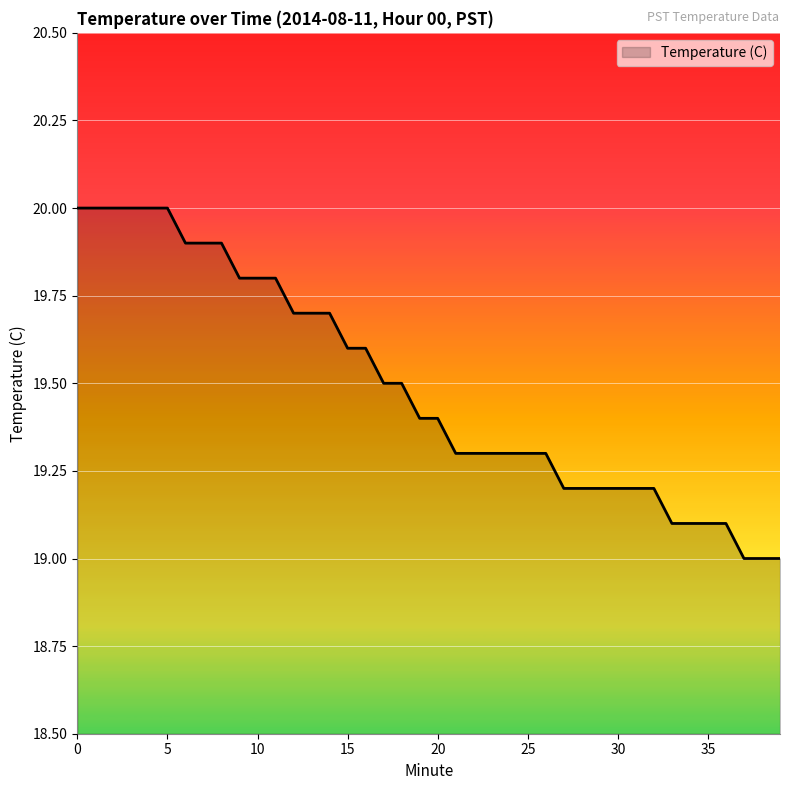

What is the difference between the maximum and minimum values?

1.0